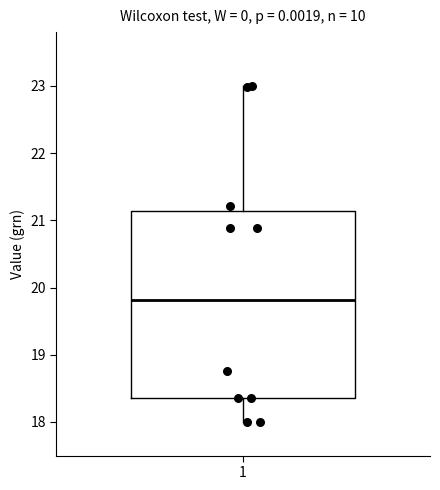

Transcribe this box plot: give where the median line is, the range the box spans, and where the two whiskers end, as read against the y-axis. The values are not printed on the chart, so give them approximately, as read against the axis.

median 19.8, box 18.4 to 21.1, whiskers 18.0 to 23.0